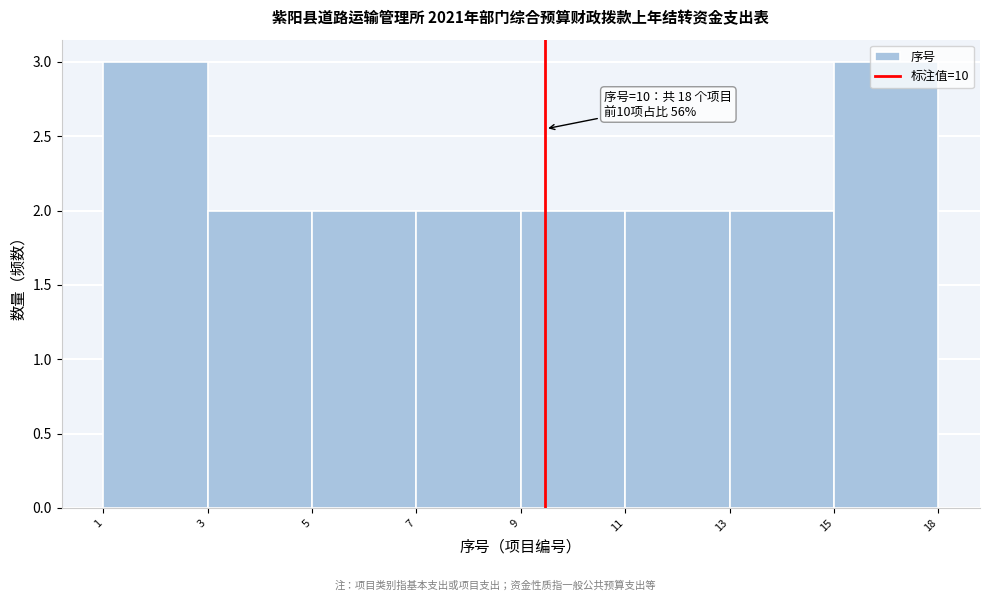

What is the sum of the values at 13 and 7?

4